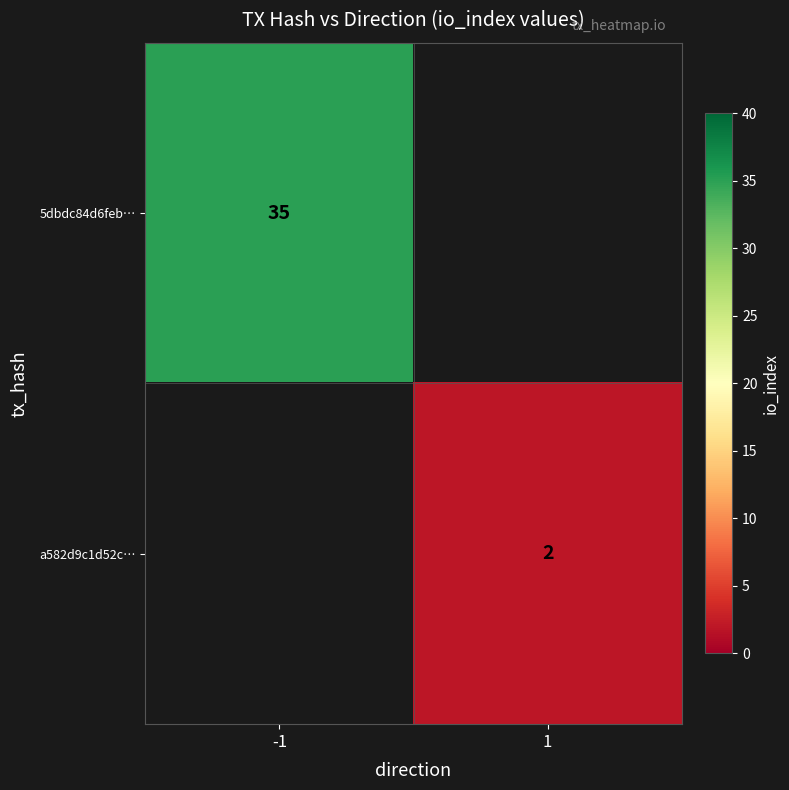

True or false: 5dbdc84d6feb… has a value of 14 at -1.

False